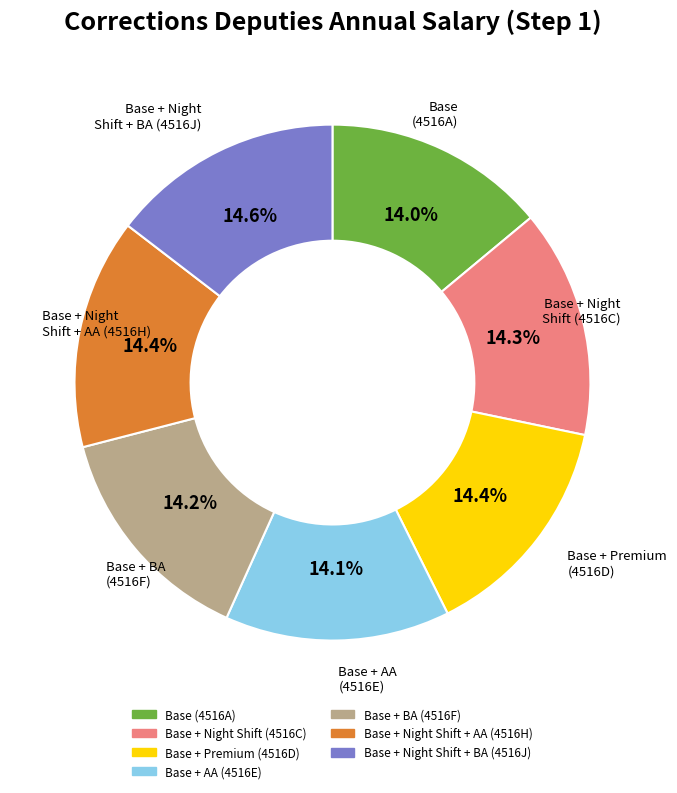

What is the ratio of the value at Base + BA (4516F) to the value at Base + Night Shift + AA (4516H)?

1.0